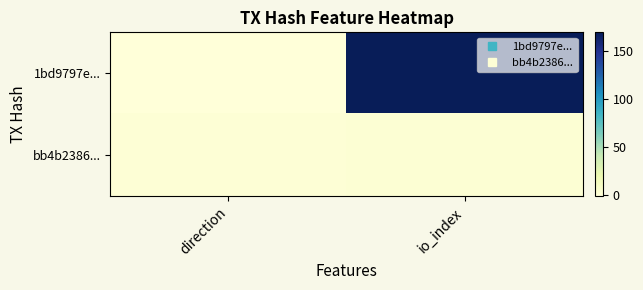

What is the difference between the highest and lowest values at io_index?

167